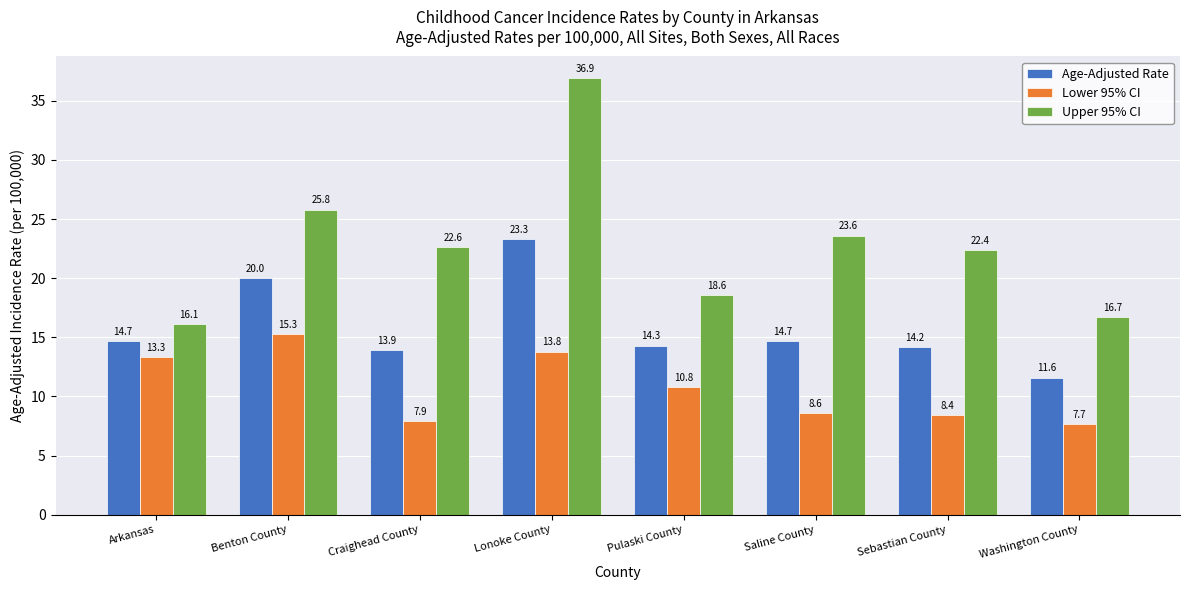

What is the minimum value for Age-Adjusted Rate?

11.6